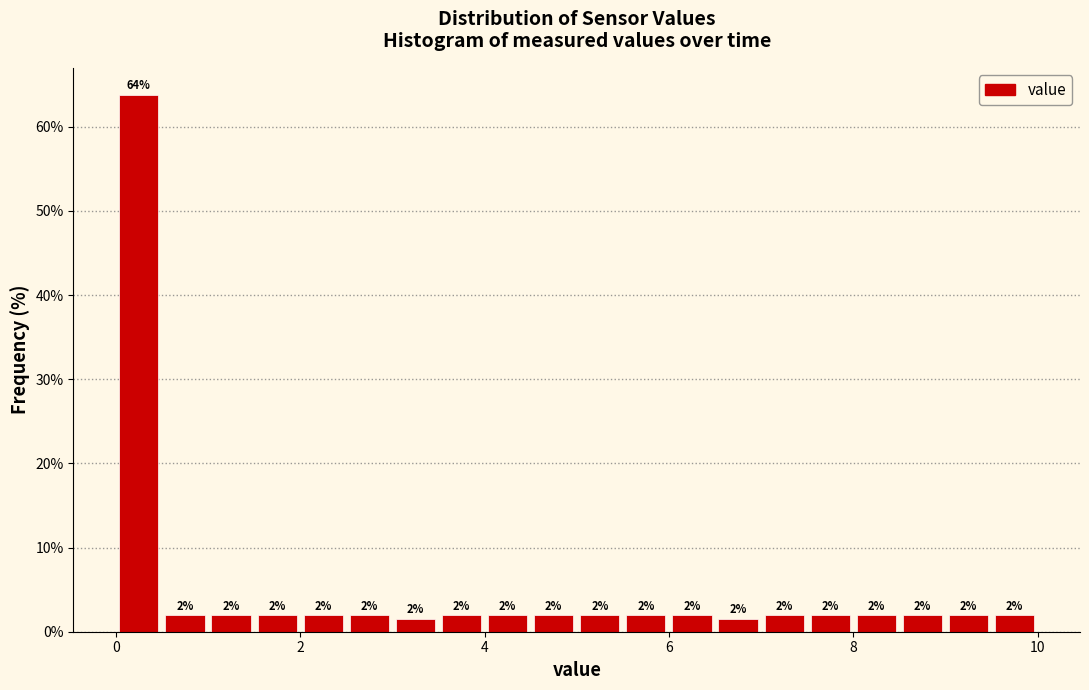

Around what value on the x-axis is the tallest bar? Give the approximate position of its centre, as read against the axis.

0.2